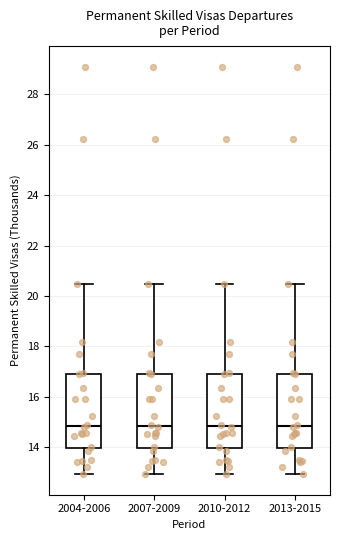

Reading left to right, transcribe this box plot: for each box, give where its median line is, the range the box spans, and where its two whiskers end, as read against the y-axis. The values are not printed on the chart, so give them approximately, as read against the axis.

2004-2006: median 14.8, box 14.0 to 17.0, whiskers 13.0 to 20.4
2007-2009: median 14.8, box 14.0 to 17.0, whiskers 13.0 to 20.4
2010-2012: median 14.8, box 14.0 to 17.0, whiskers 13.0 to 20.4
2013-2015: median 14.8, box 14.0 to 17.0, whiskers 13.0 to 20.4